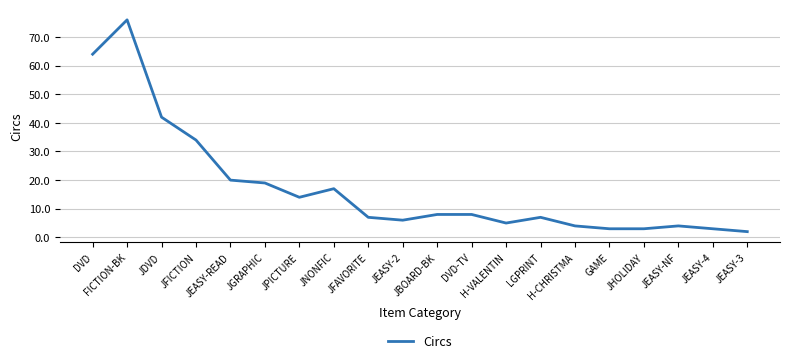

Reading right to left, transcribe all the data shown in this chart.

2	3	4	3	3	4	7	5	8	8	6	7	17	14	19	20	34	42	76	64